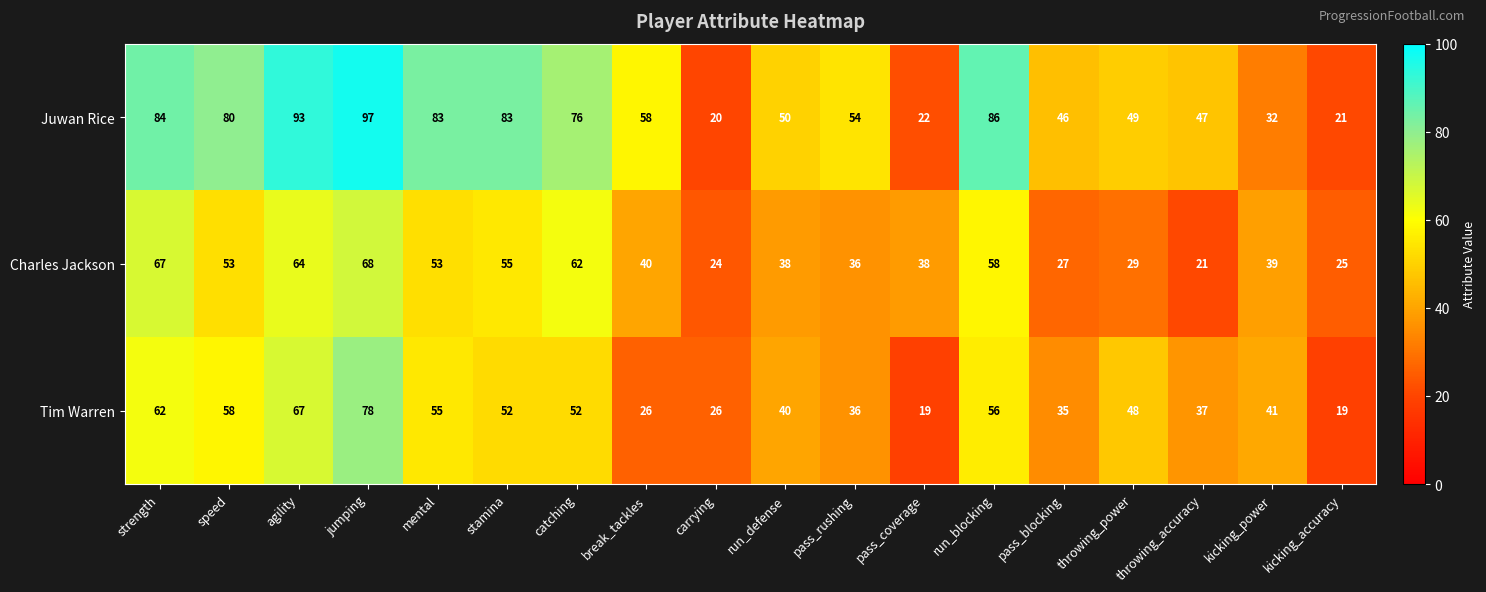

Which series has the largest total across all categories?

Juwan Rice